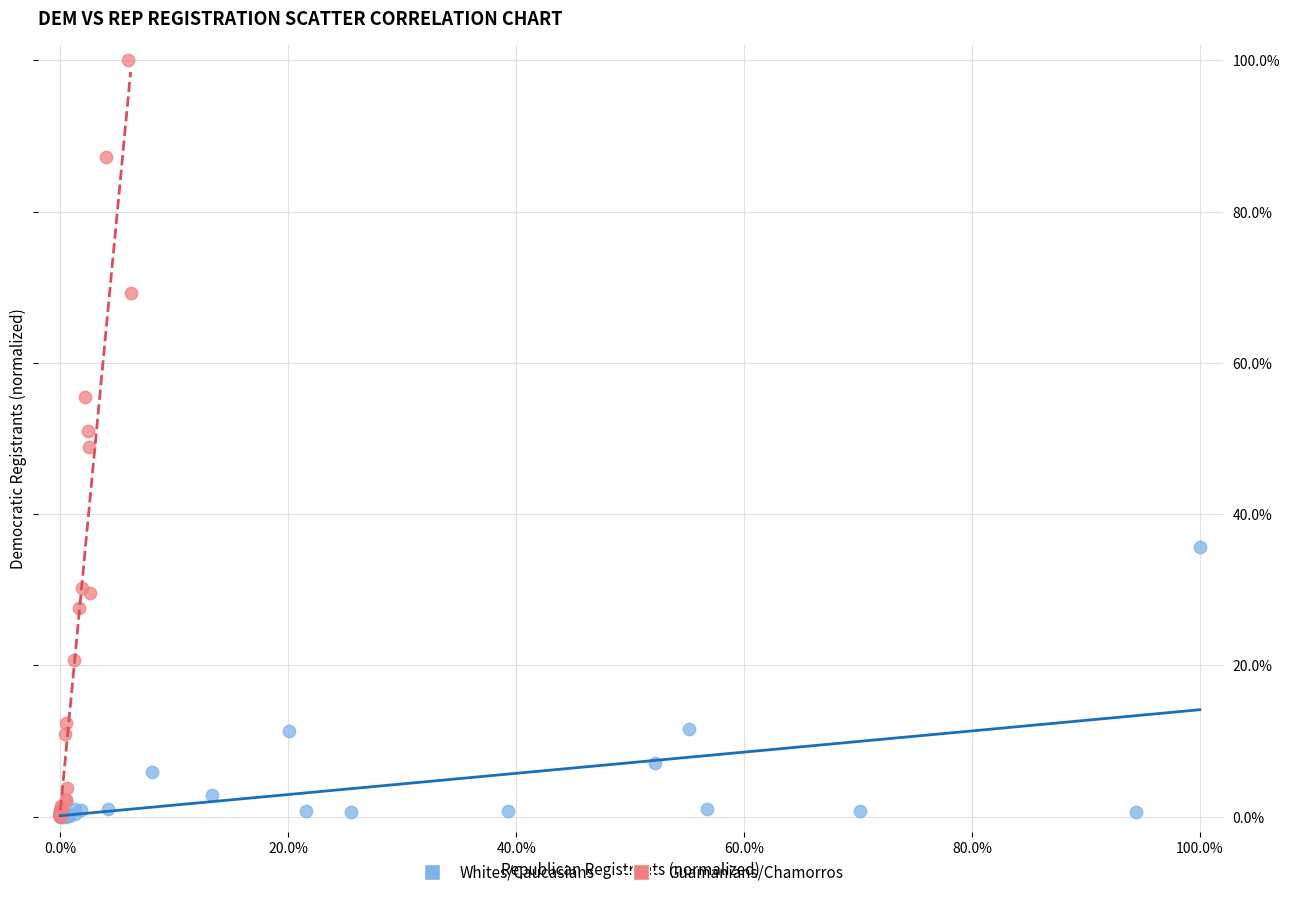

Which series has the largest Y range (max minus min)?

Guamanians/Chamorros